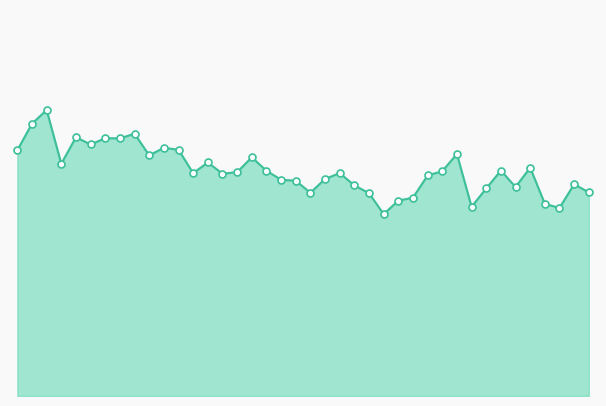

Does the chart have visible grid lines?

No